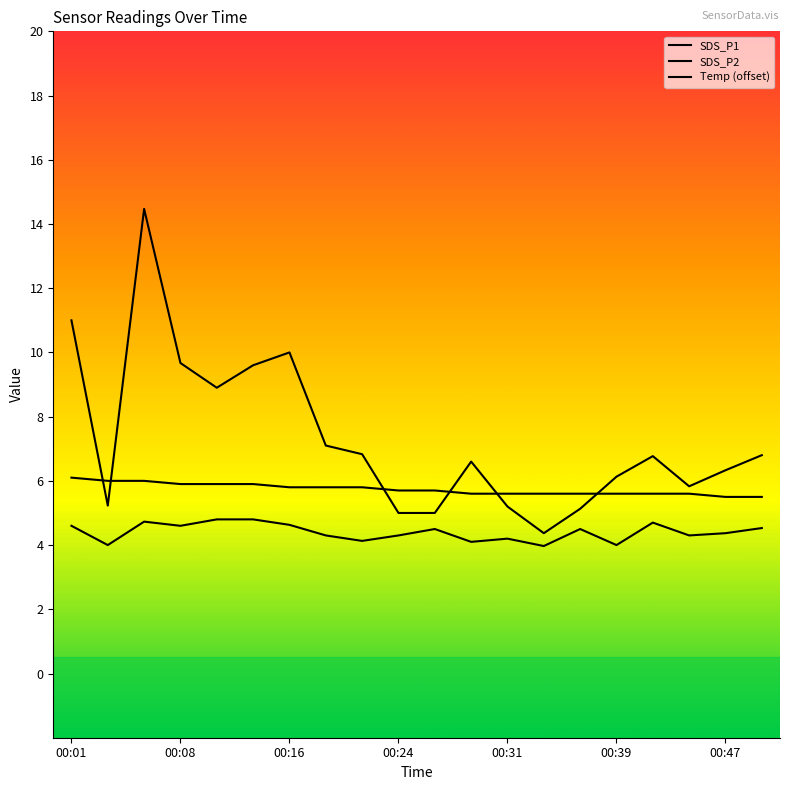

What position from the right is 00:24?

11